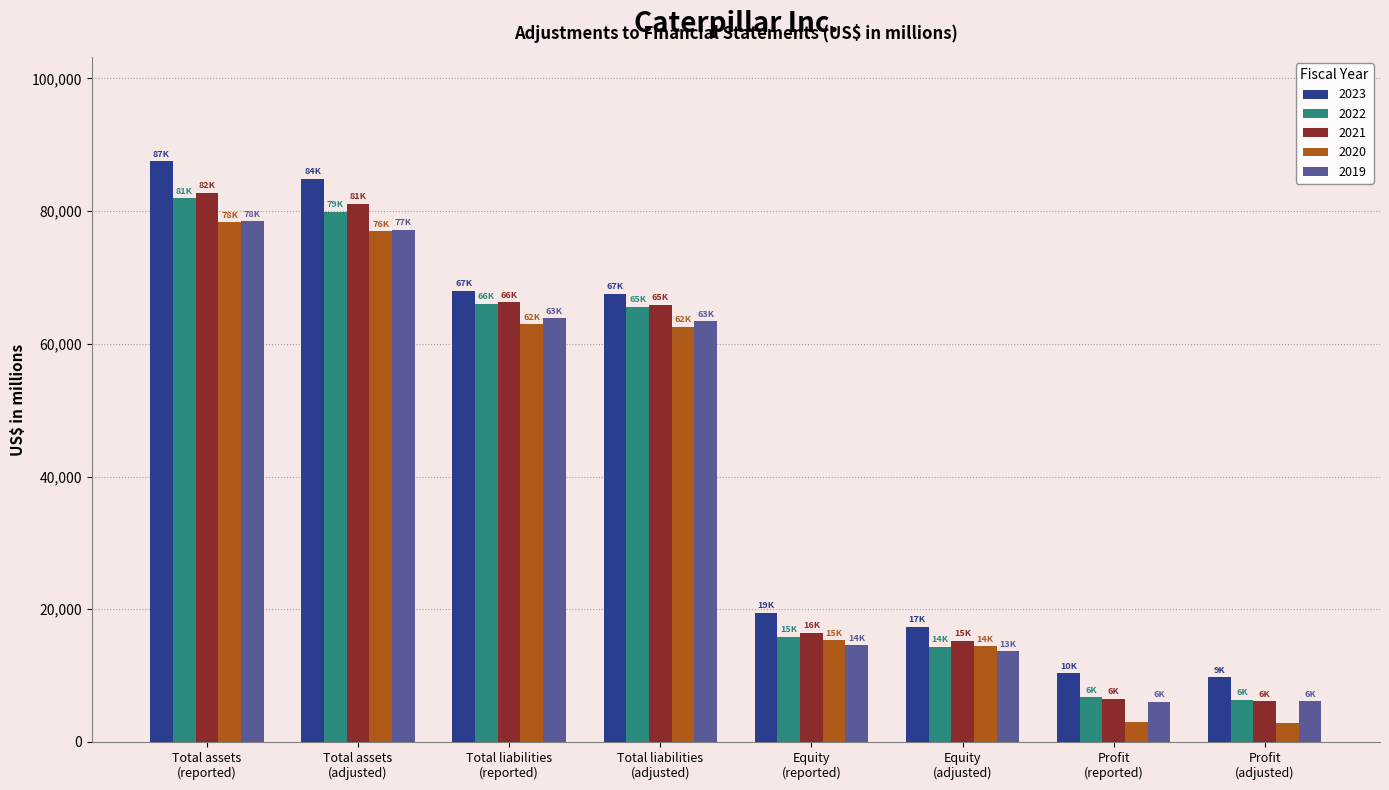

What is the minimum value shown in the chart?

2924